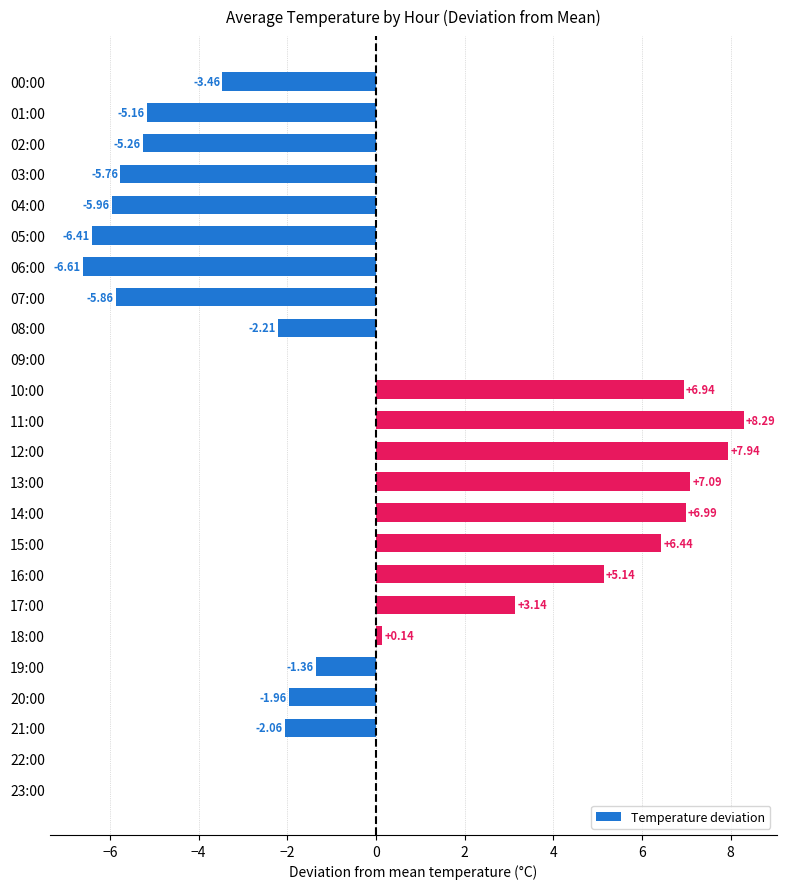

Which has a higher value, 19:00 or 08:00?

19:00